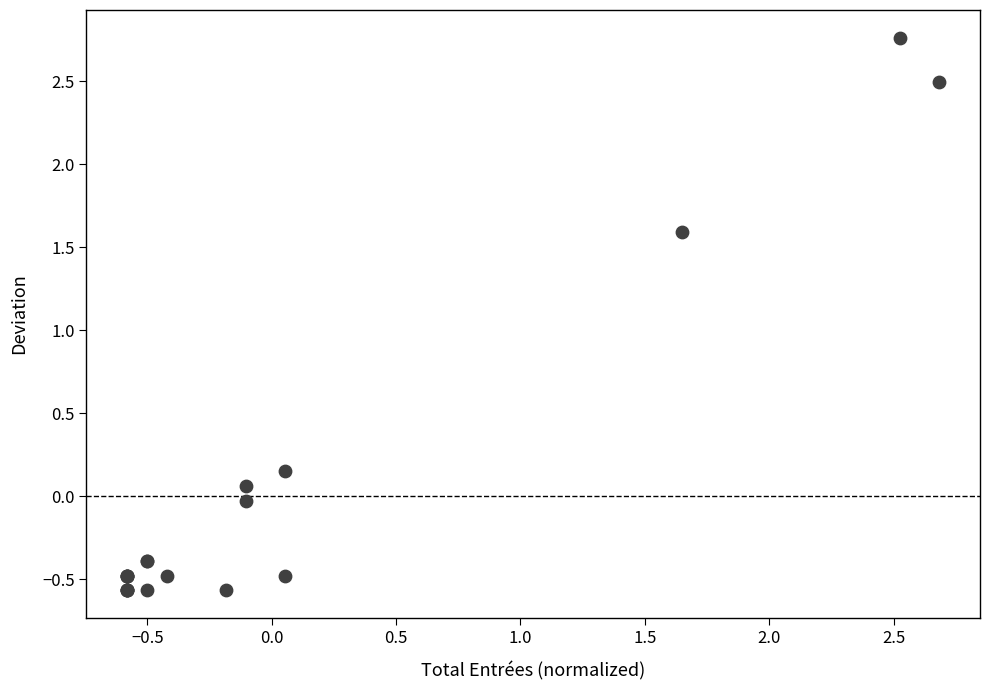

What Y value in the scatter plot is closest to 1?

1.6